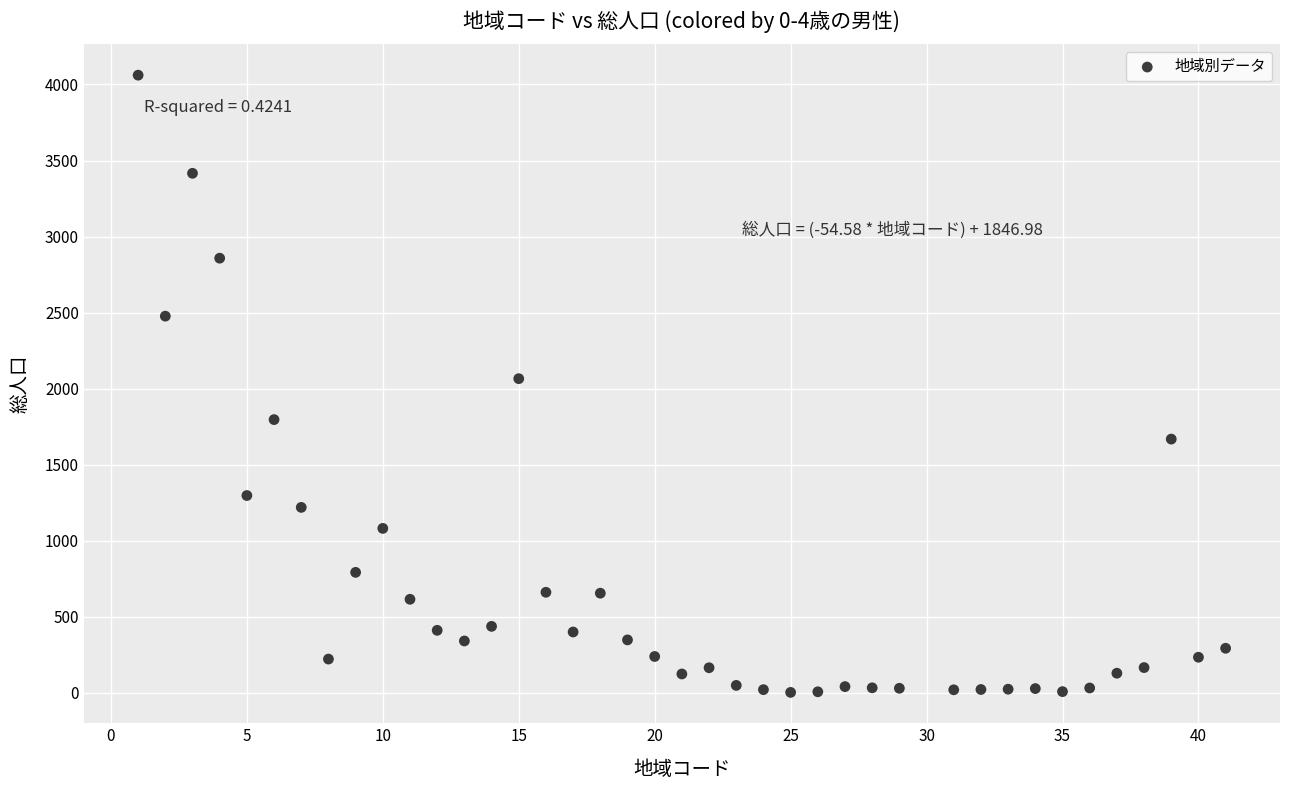

What is the range of X values (max minus min)?

40